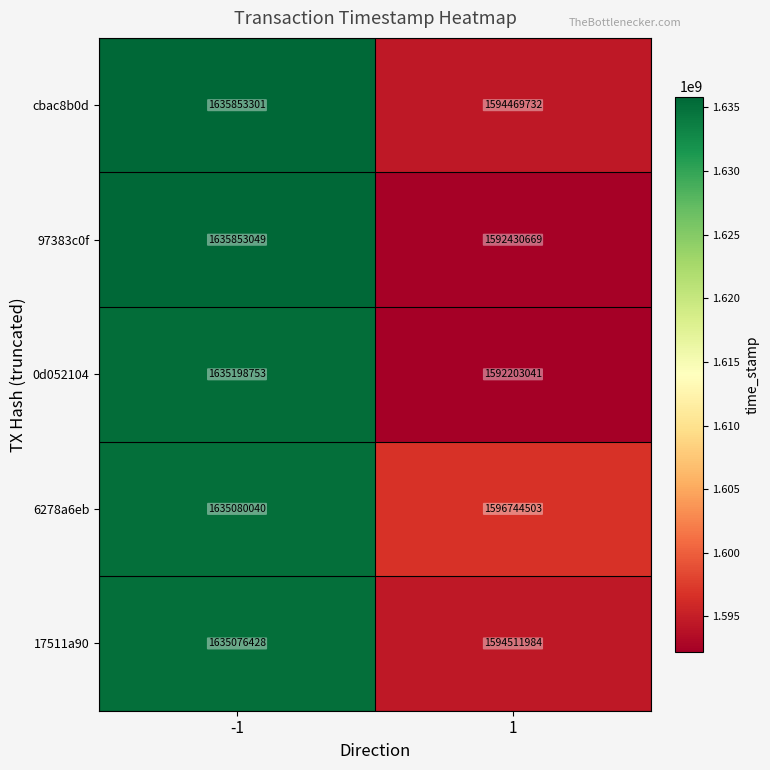

Reading left to right, list all the values displayed in this chart.

cbac8b0d: -1=1635853301	1=1594469732
97383c0f: -1=1635853049	1=1592430669
0d052104: -1=1635198753	1=1592203041
6278a6eb: -1=1635080040	1=1596744503
17511a90: -1=1635076428	1=1594511984